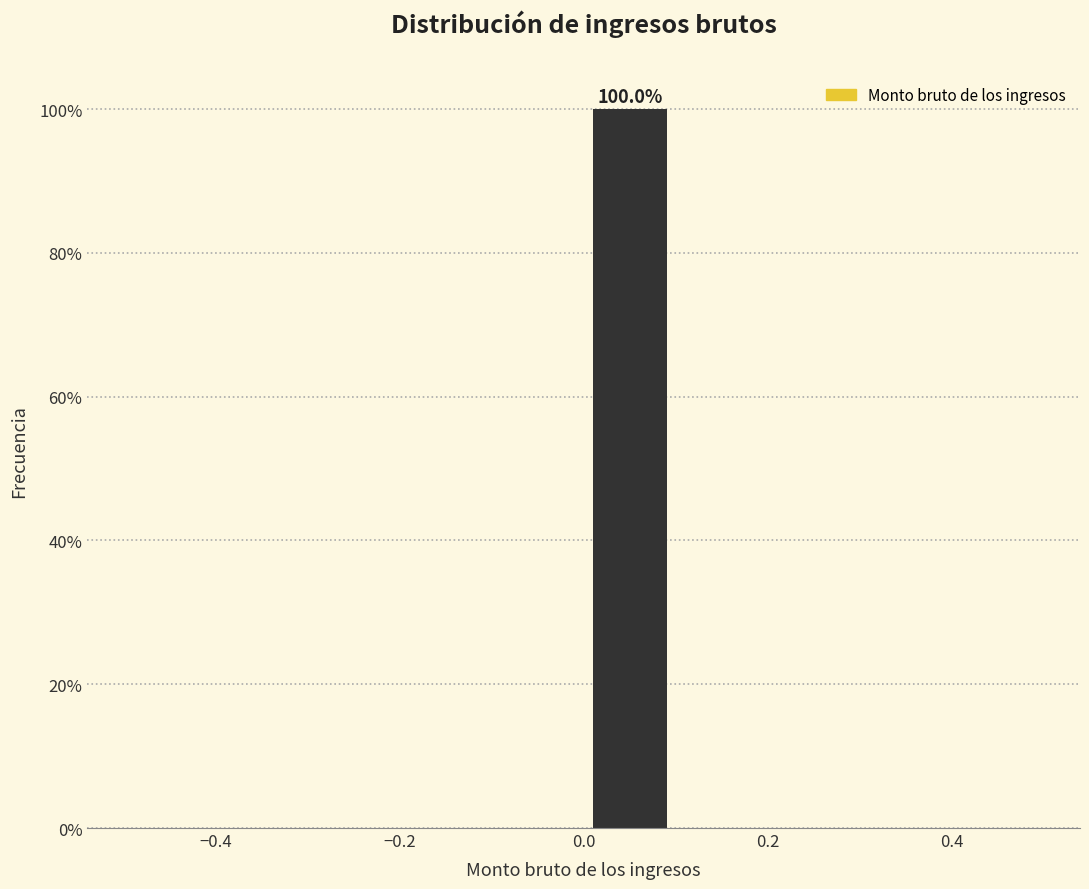

Over which range of the x-axis is the bar tallest?

0.0 to 0.1